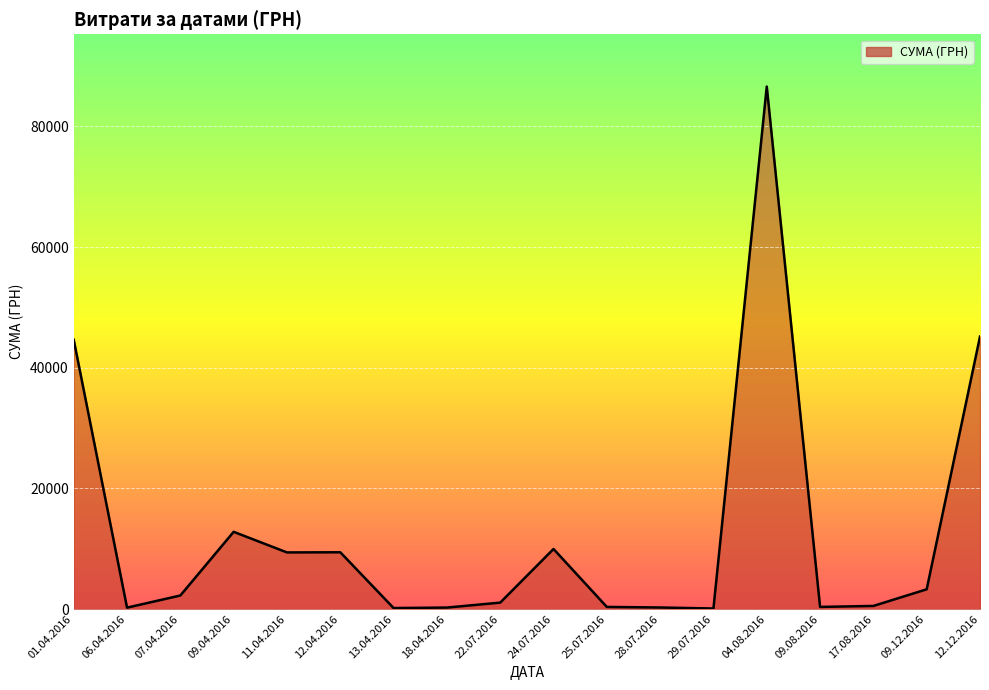

The chart shows a value of 30589.2 at 12.12.2016. True or false?

False